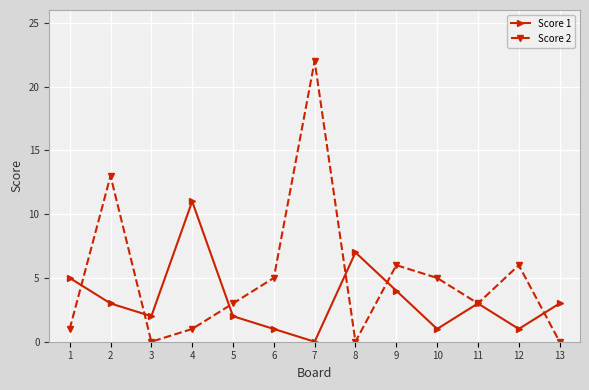

Which series has the largest total across all categories?

Score 2